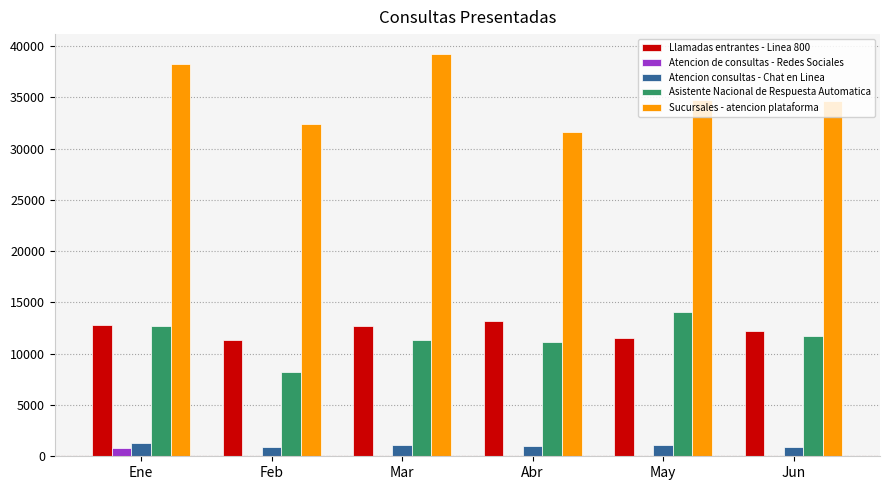

Where is Llamadas entrantes - Linea 800 nearest to the value 12249?

Jun